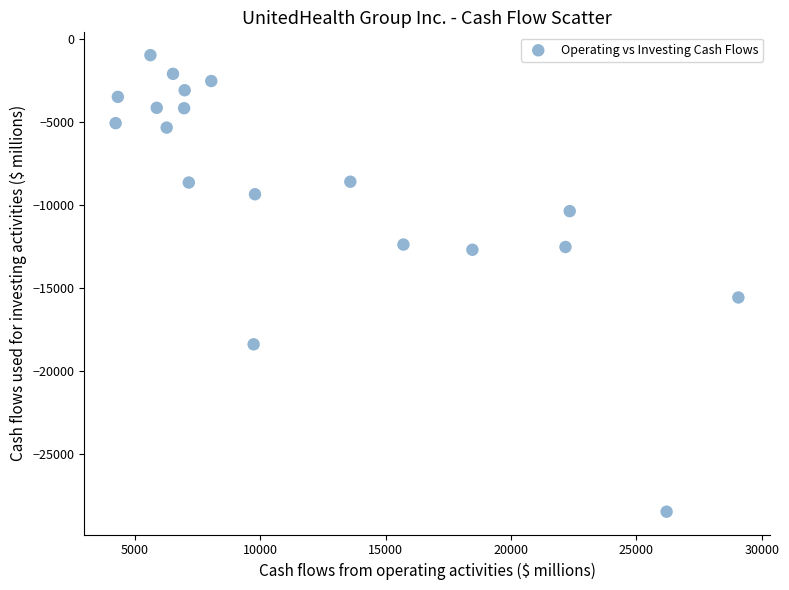

What Y value in the scatter plot is closest to -14726?

-15574